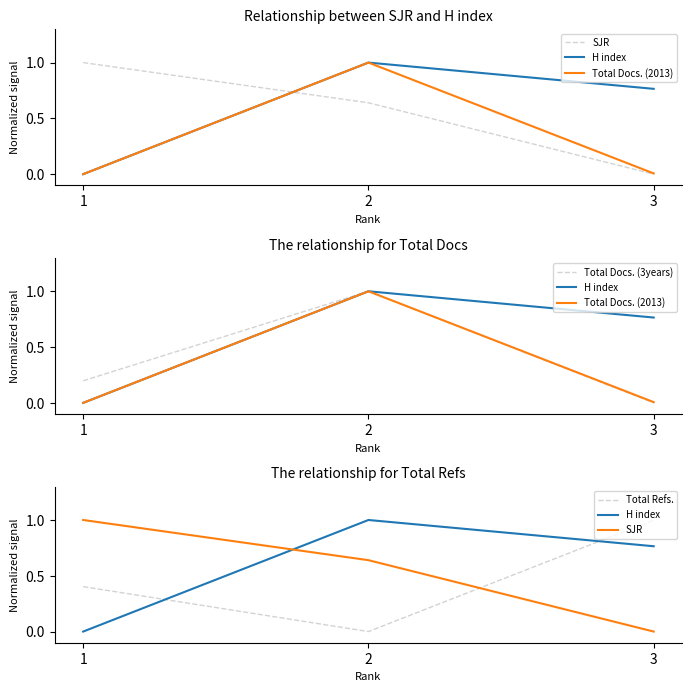

Which category has the highest value across all series?

1